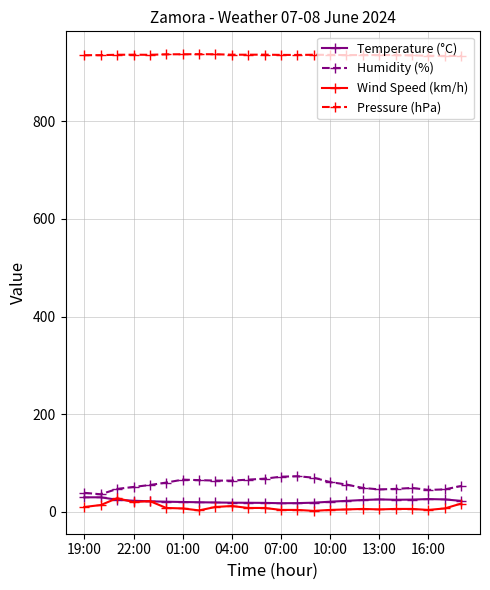

True or false: Humidity (%) has more than 2 points higher than both neighbors.

True